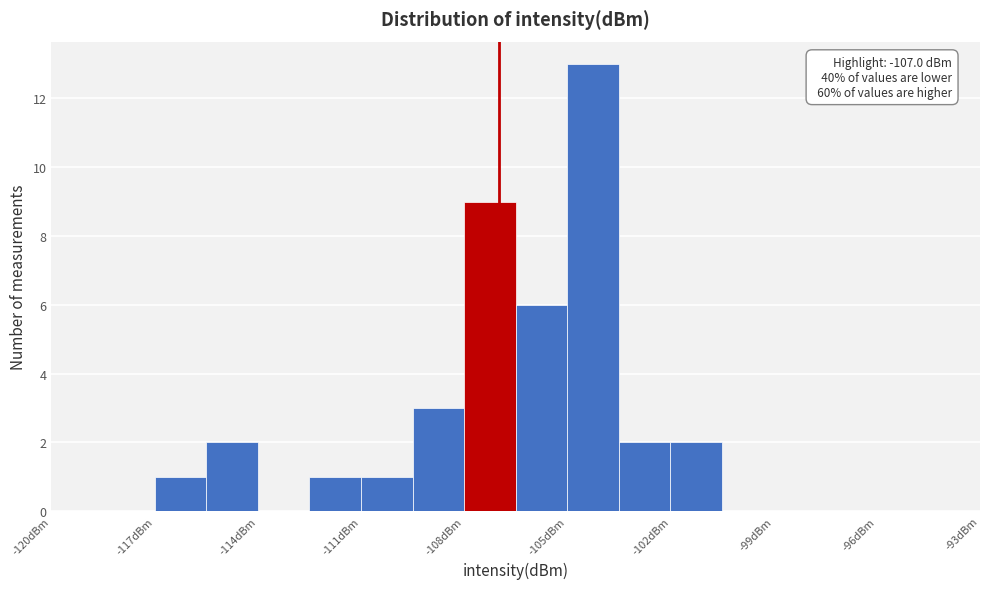

Read against the x-axis, roughly where is the centre of the tallest bar?

-104.0